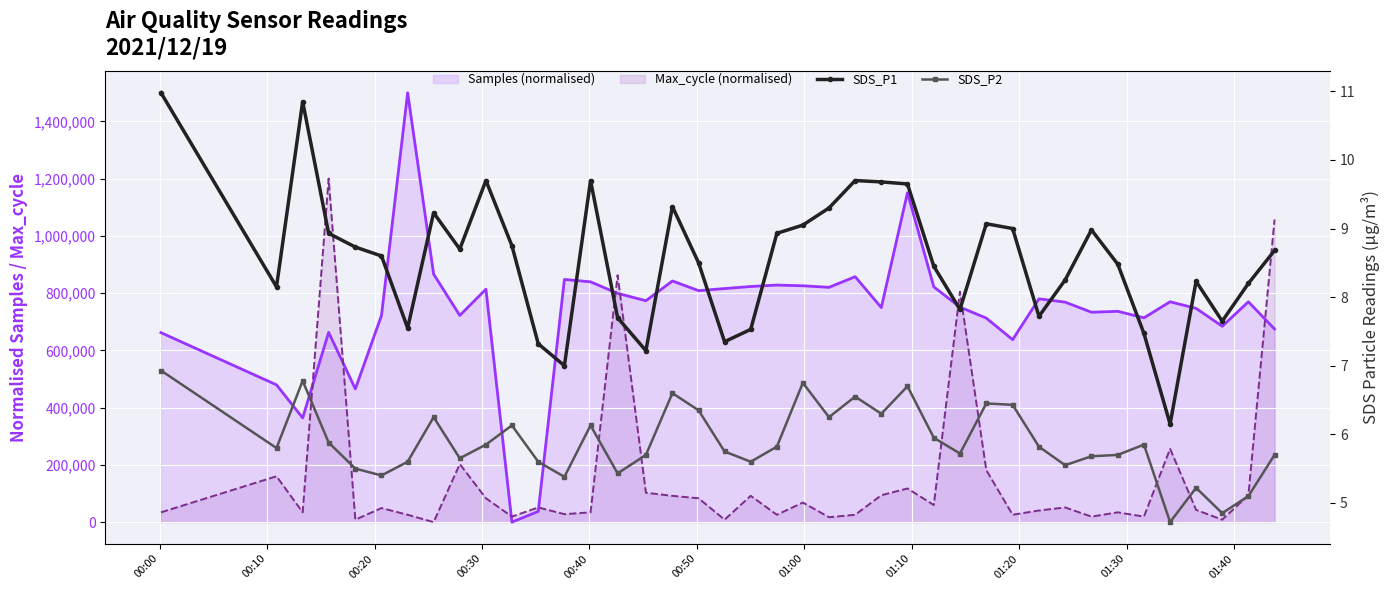

Where is the first local minimum for SDS_P2?

00:10